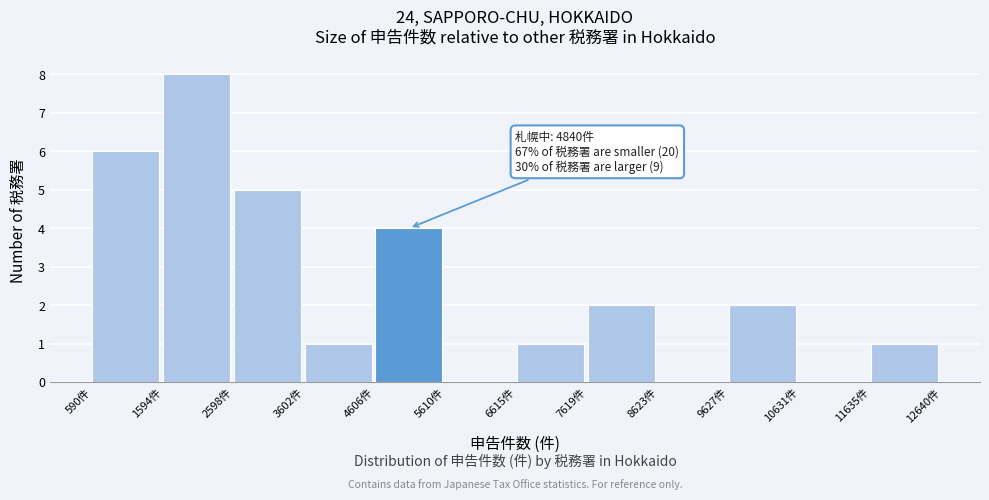

Which range on the x-axis has the tallest bar?

1600 to 2600